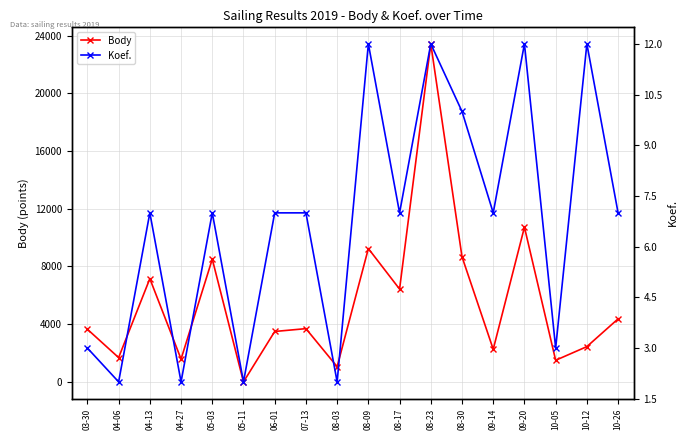

Is this an area chart (filled region under the line)?

No